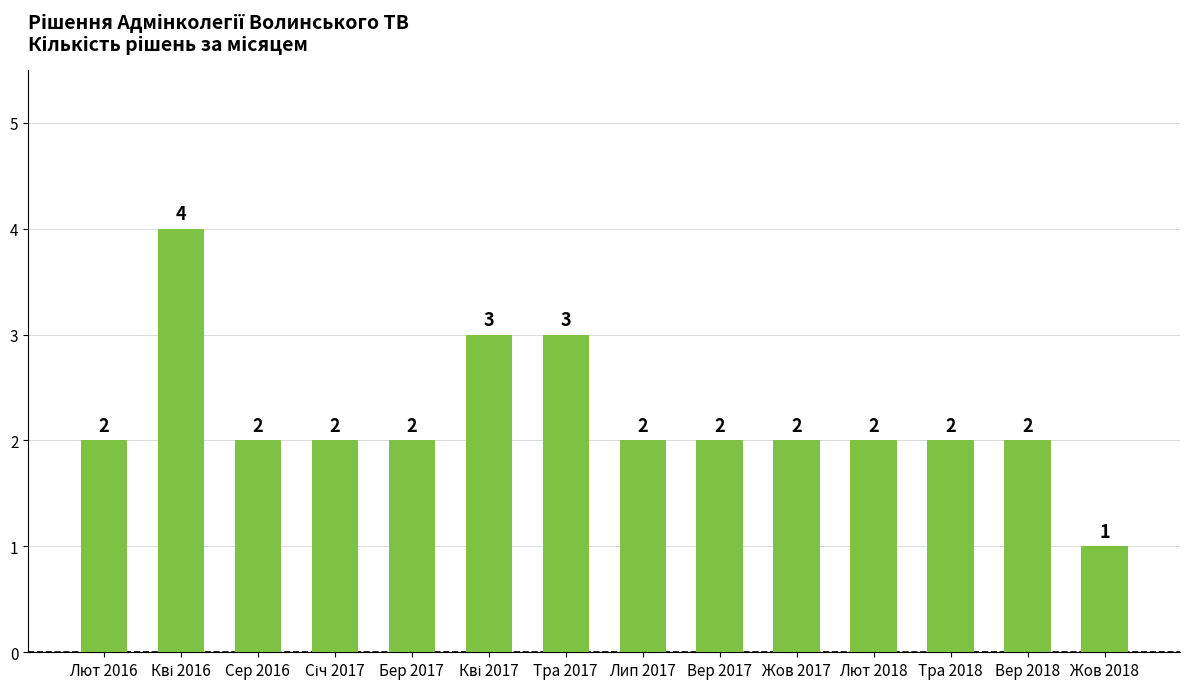

Count the values in the range 2 to 3.

12